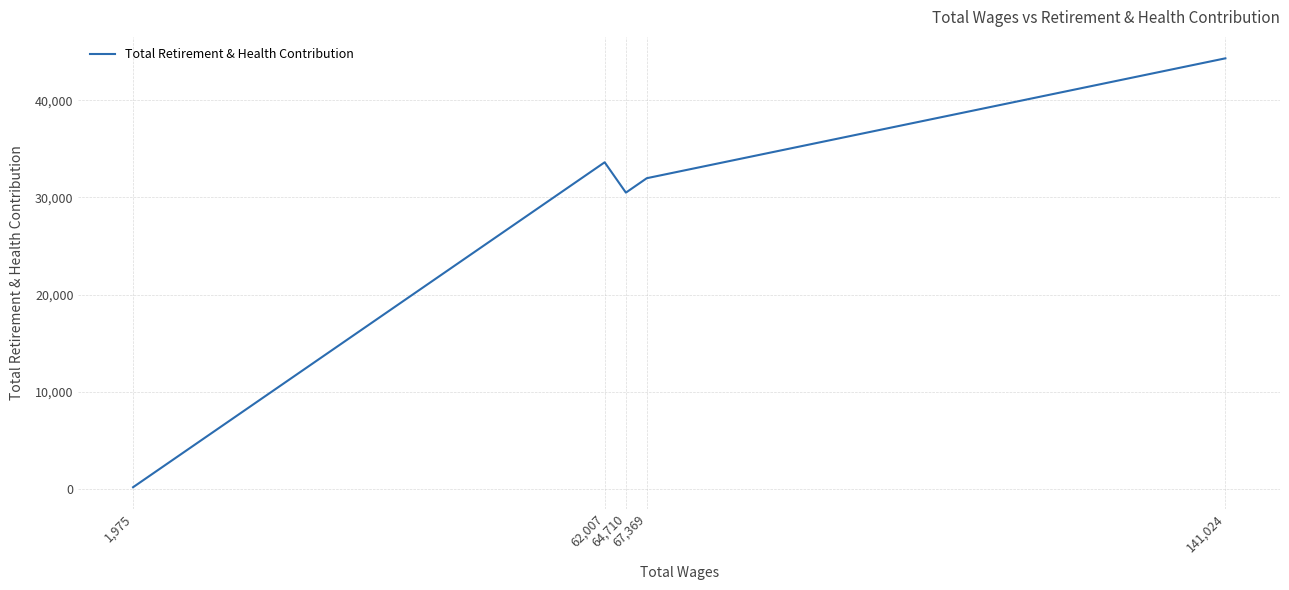

Reading left to right, list all the values displayed in this chart.

141,024=44317	67,369=31985	64,710=30501	62,007=33621	1,975=192